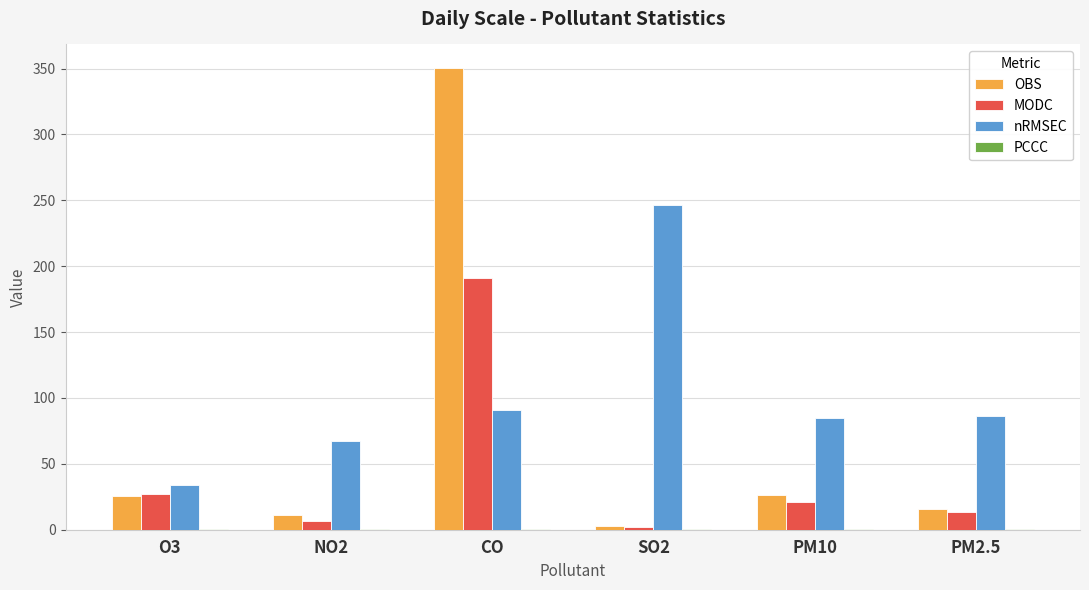

Which category has the highest value in the MODC series?

CO